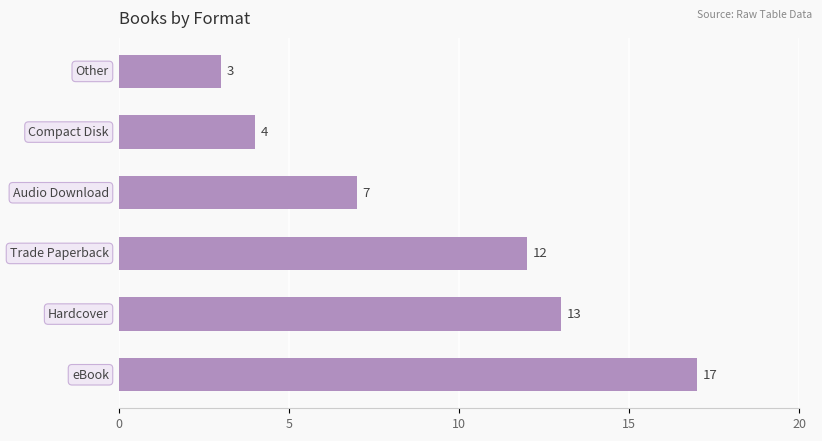

Reading bottom to top, what are all the values shown in this chart?

17	13	12	7	4	3